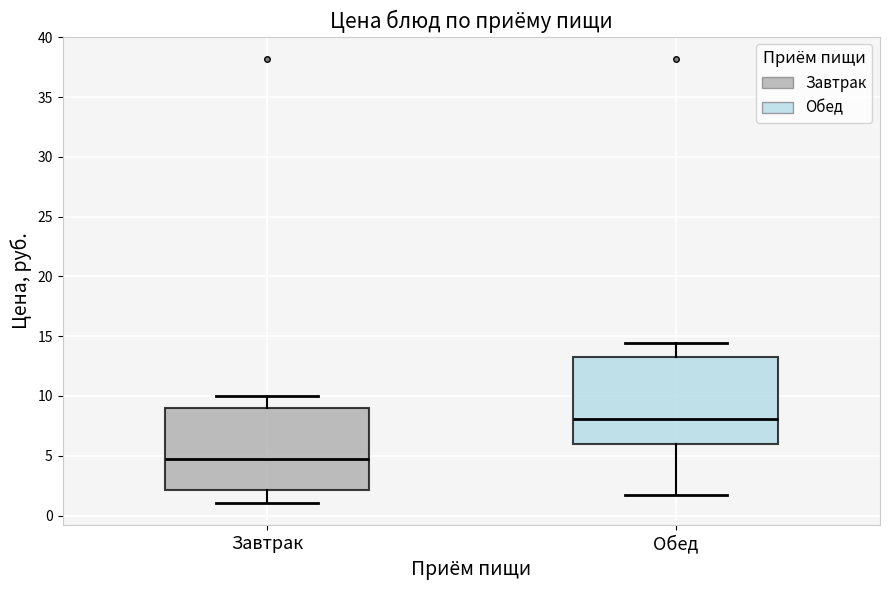

Reading left to right, transcribe this box plot: for each box, give where its median line is, the range the box spans, and where its two whiskers end, as read against the y-axis. The values are not printed on the chart, so give them approximately, as read against the axis.

Завтрак: median 5.0, box 2.0 to 9.0, whiskers 1.0 to 10.0
Обед: median 8.0, box 6.0 to 13.5, whiskers 1.5 to 14.5